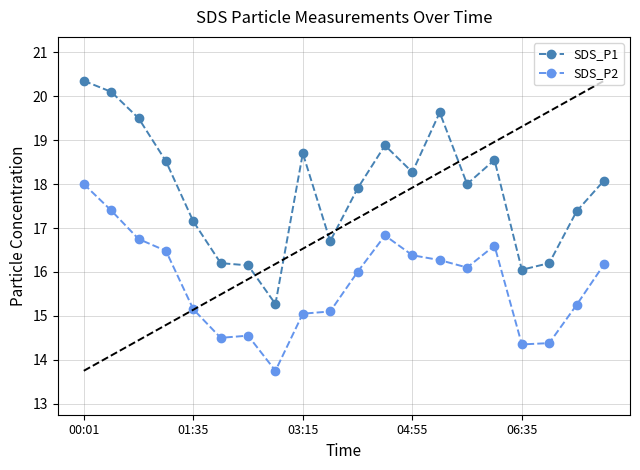

What is the sum of all SDS_P1 values?

357.6